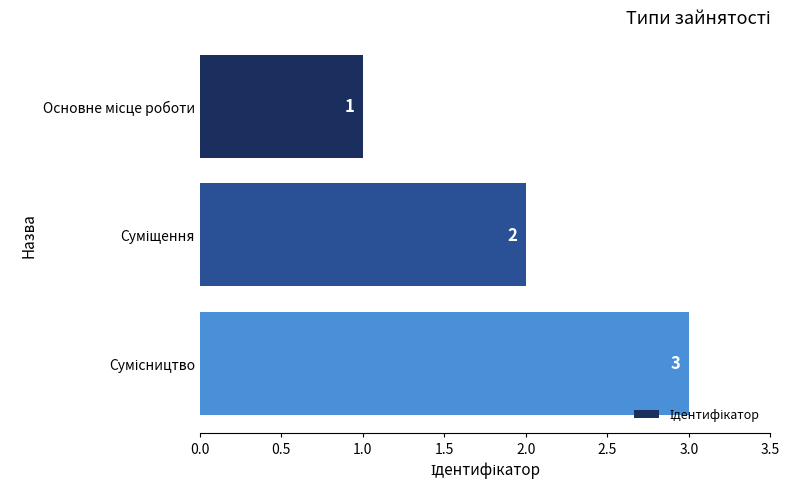

Does the chart contain stacked bars?

No